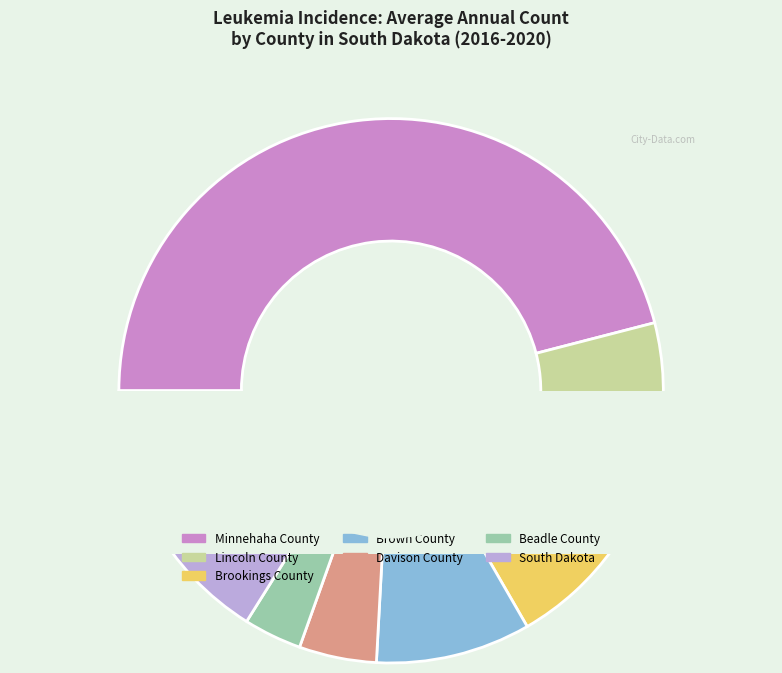

What percentage do Brown County and South Dakota together represent?

25.3%